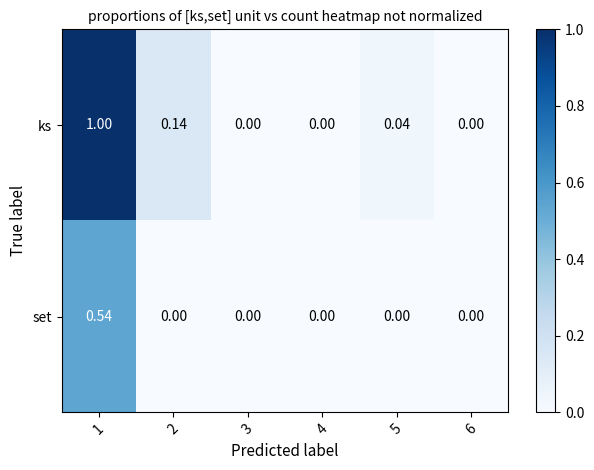

Is the value of ks at 3 greater than the value of set at 1?

No